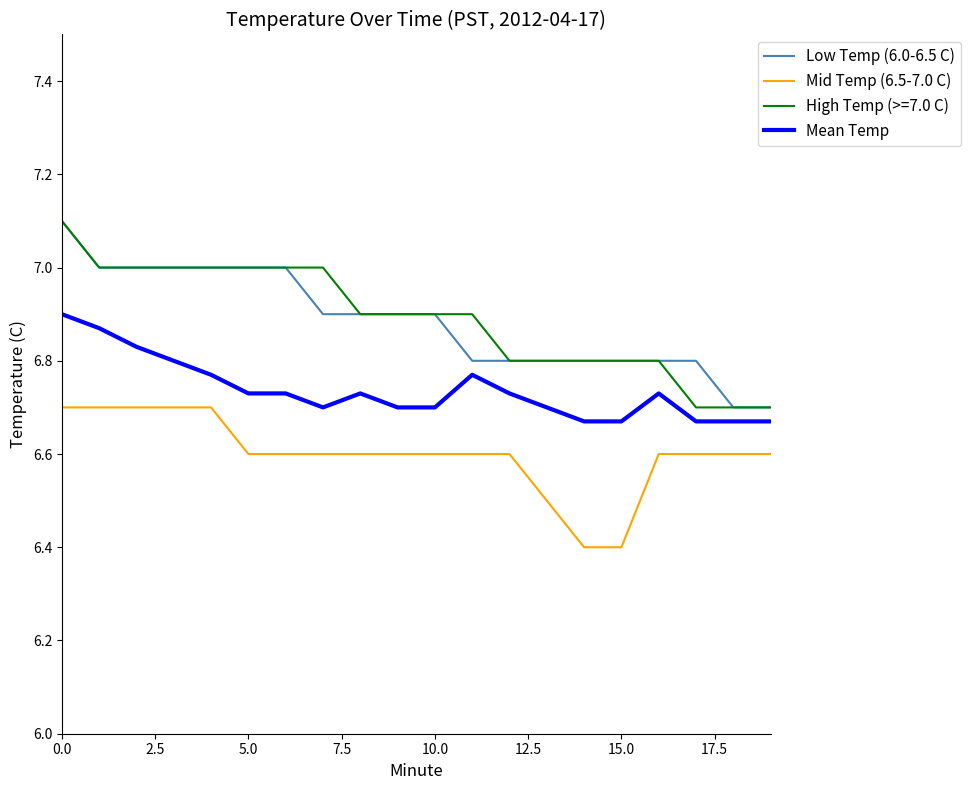

What is the greatest value displayed?

7.1